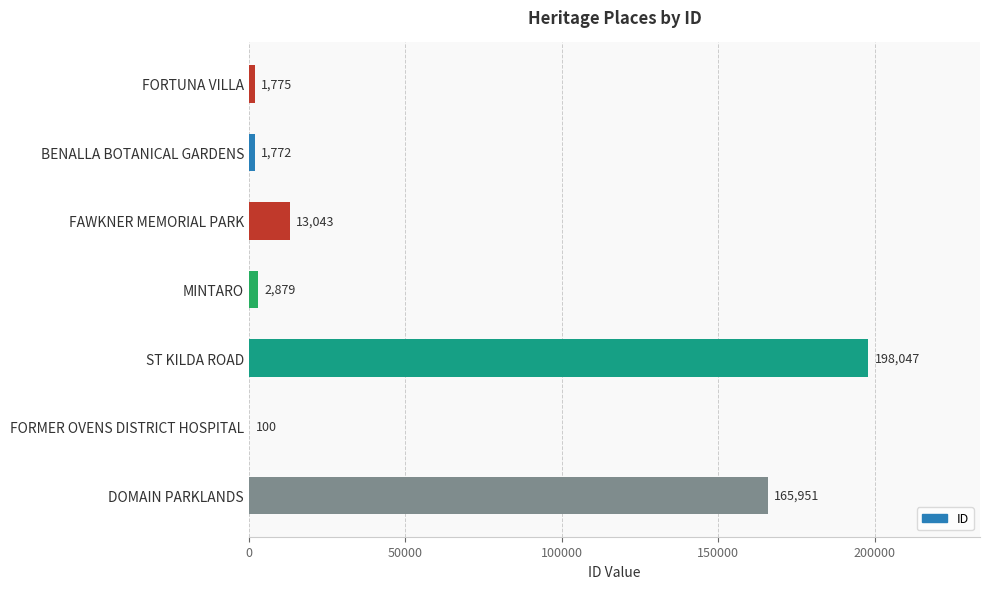

Is it true that the value at BENALLA BOTANICAL GARDENS is 1772?

True